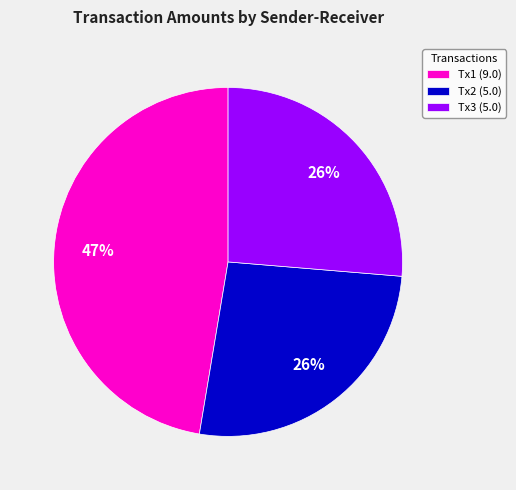

Does any single category account for the majority?

No